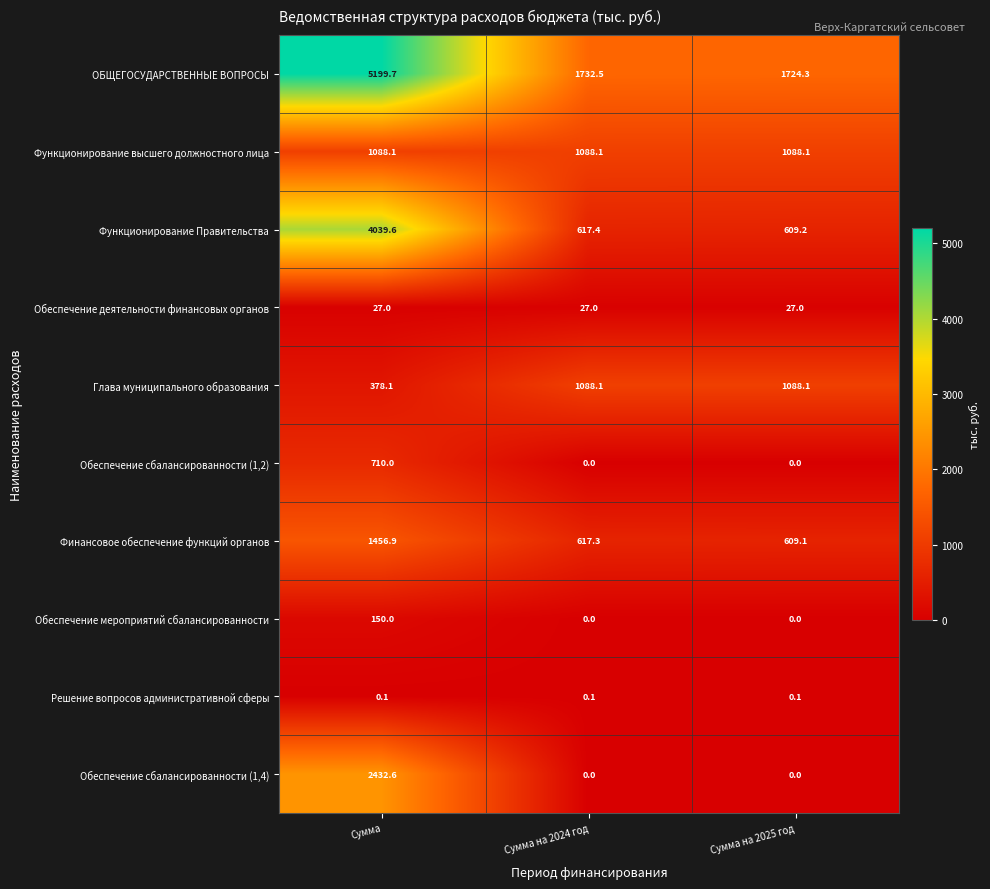

What is the difference between the Глава муниципального образования values at Сумма and Сумма на 2025 год?

710.0